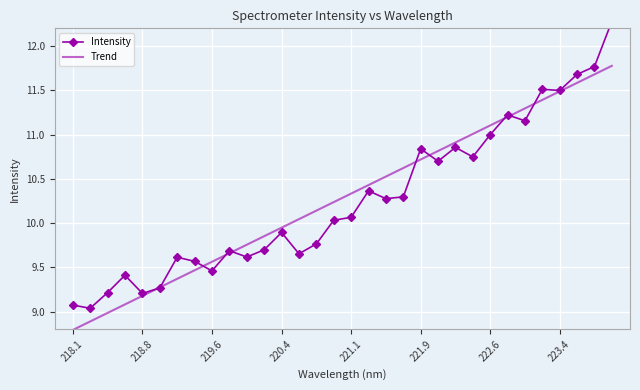

What is the maximum value shown in the chart?

12.3